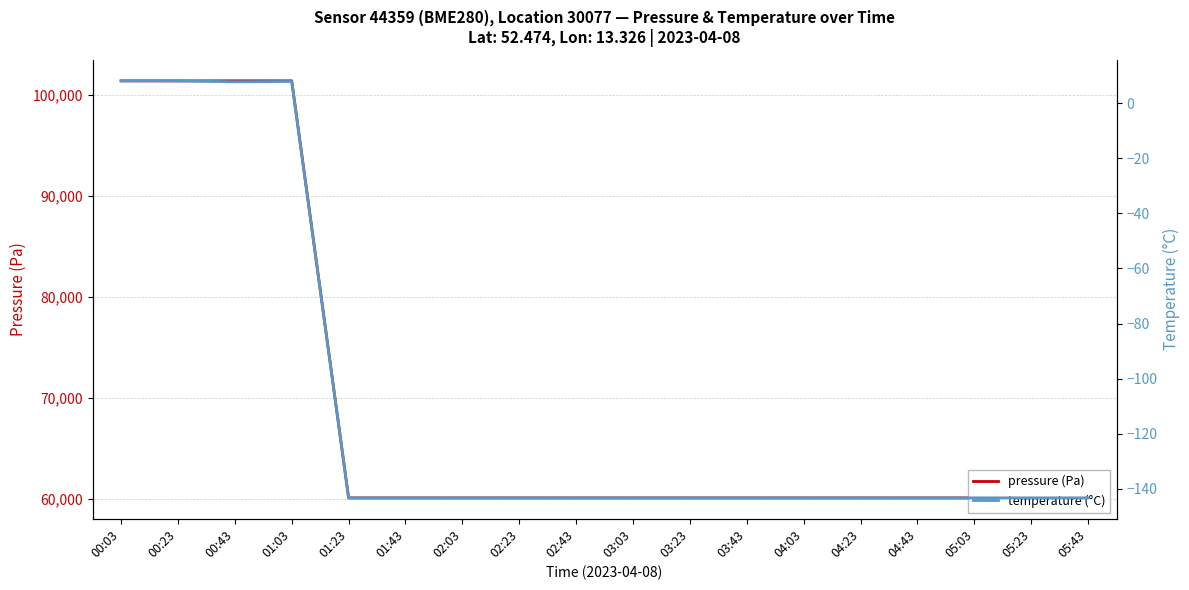

Reading right to left, transcribe all the data shown in this chart.

pressure (Pa): 60132.9	60132.9	60132.9	60132.9	60132.9	60132.9	60132.9	60132.9	60132.9	60132.9	60132.9	60132.9	60132.9	60132.9	101409.2	101411.2	101402.5	101401.5
temperature (°C): -143.3	-143.3	-143.3	-143.3	-143.3	-143.3	-143.3	-143.3	-143.3	-143.3	-143.3	-143.3	-143.3	-143.3	7.9	7.8	8.1	8.1